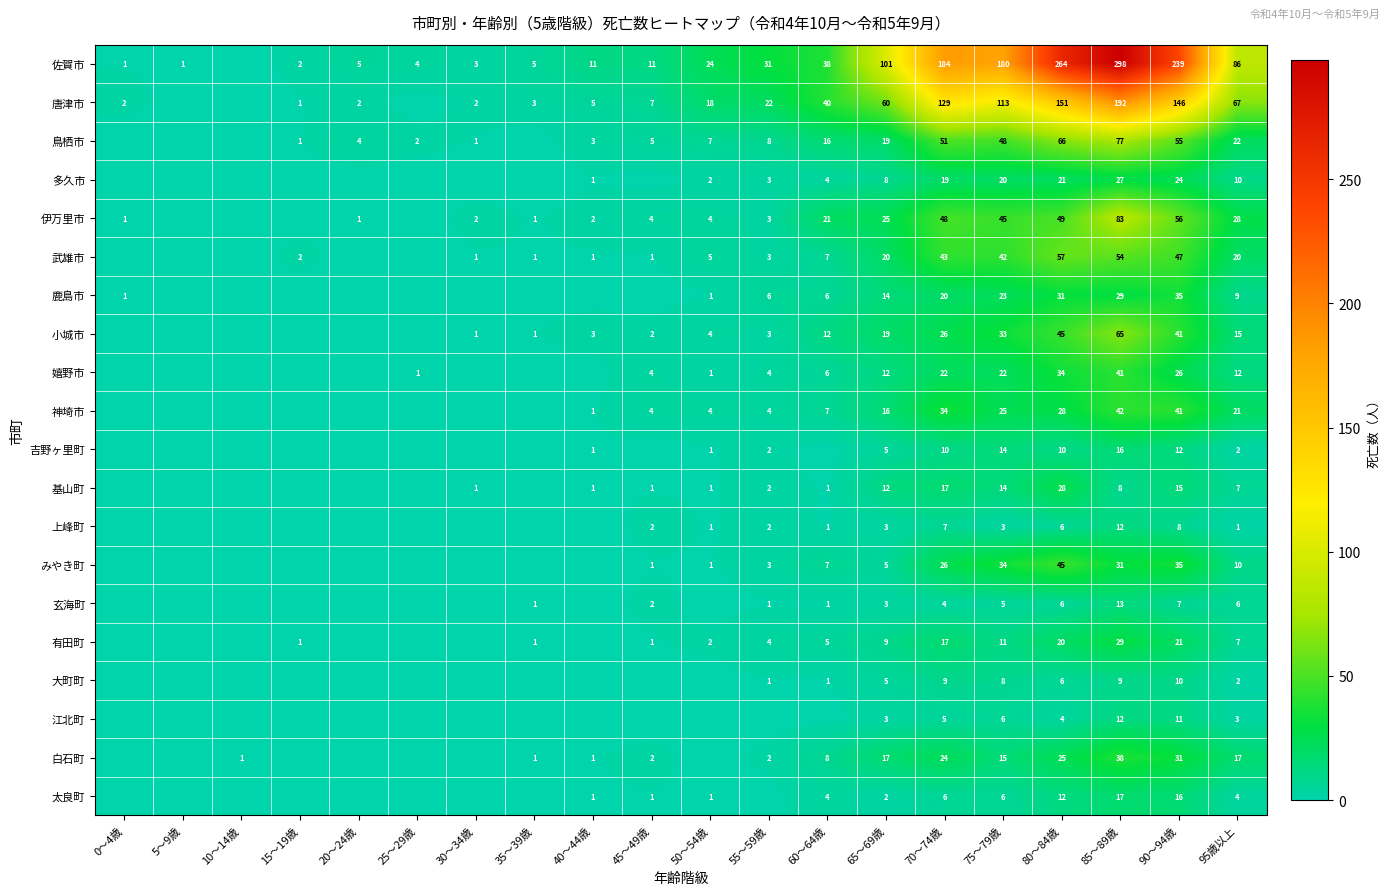

The みやき町 series shows 31 at 85～89歳. True or false?

True